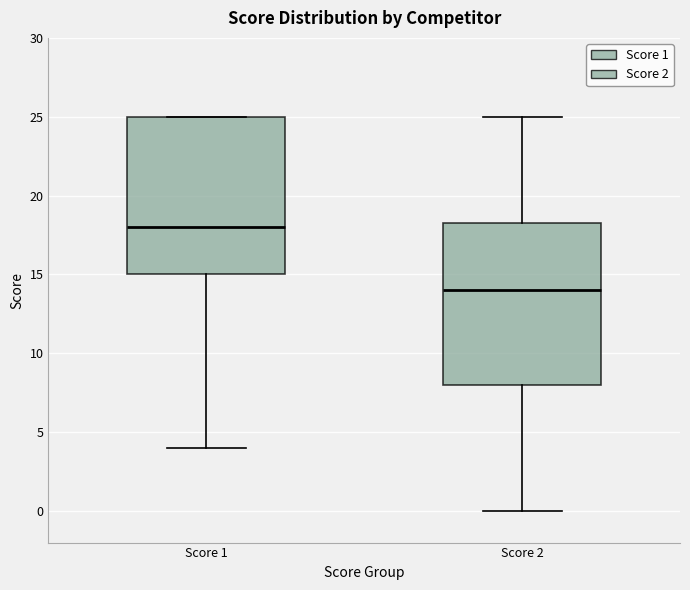

Reading left to right, transcribe this box plot: for each box, give where its median line is, the range the box spans, and where its two whiskers end, as read against the y-axis. The values are not printed on the chart, so give them approximately, as read against the axis.

Score 1: median 18.0, box 15.0 to 25.0, whiskers 4.0 to 25.0
Score 2: median 14.0, box 8.0 to 18.5, whiskers 0.0 to 25.0